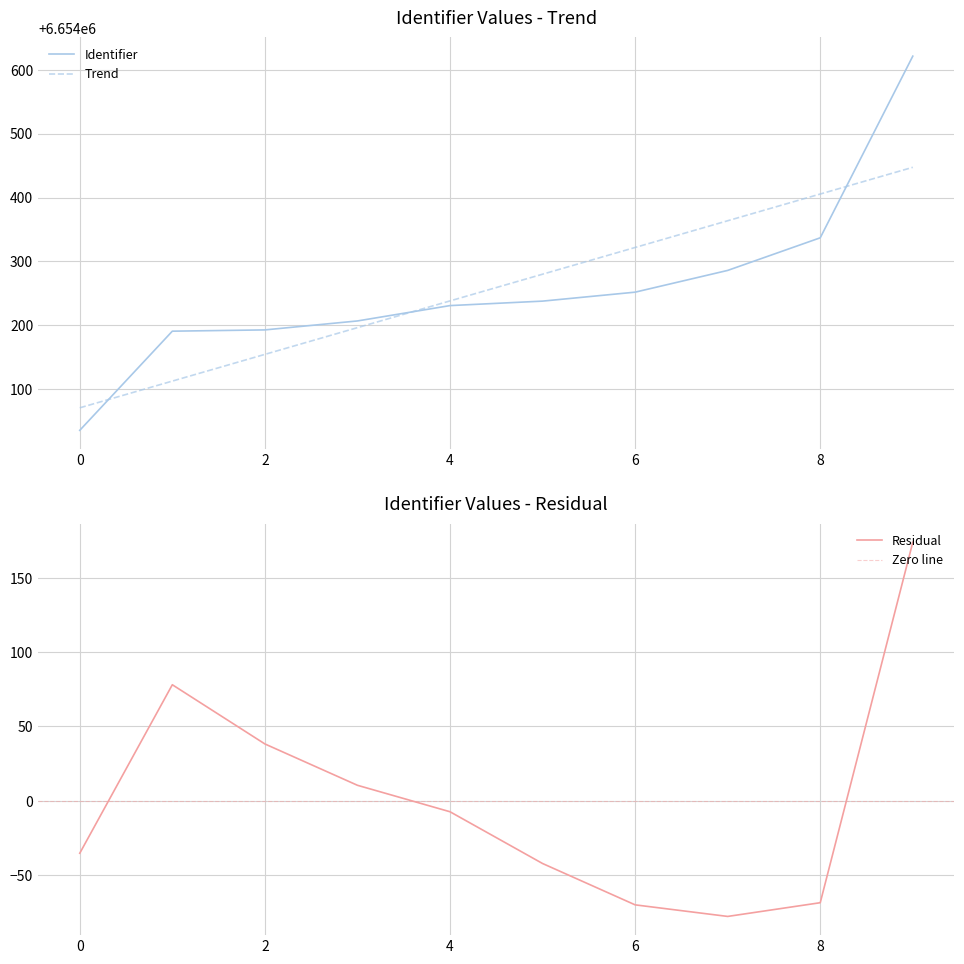

How many values are below 6654238?

5